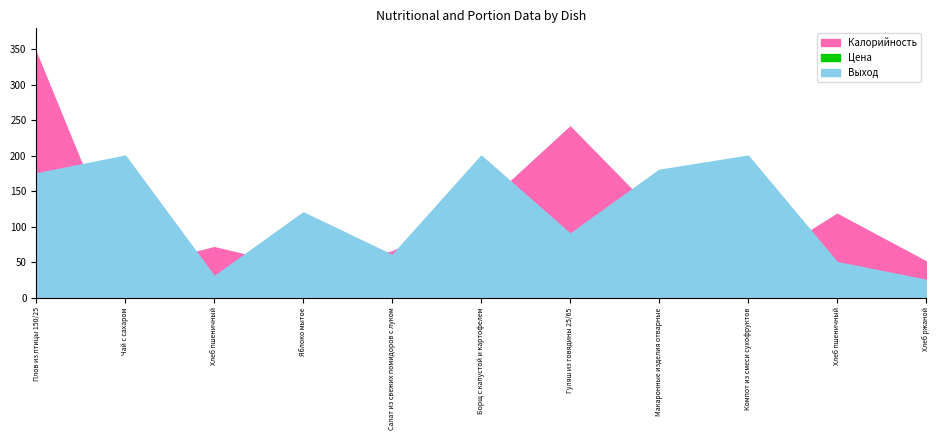

How many lines are shown in the chart?

3